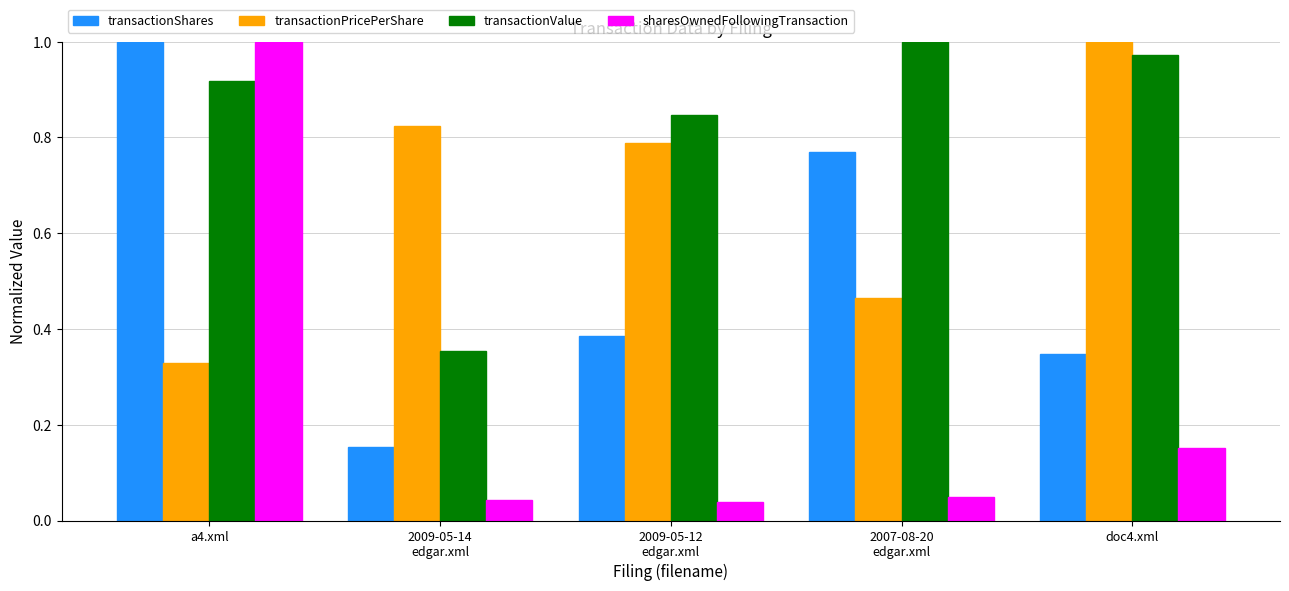

At which label does transactionShares reach its peak?

a4.xml